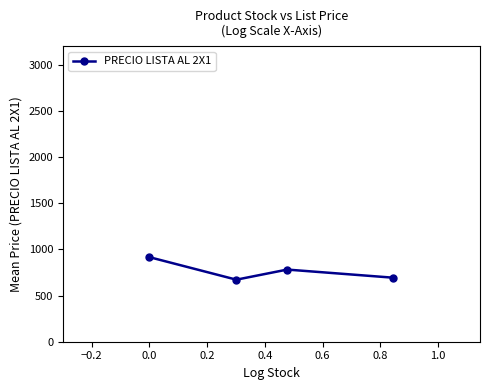

How many points are higher than both their immediate neighbors (excluding endpoints)?

1